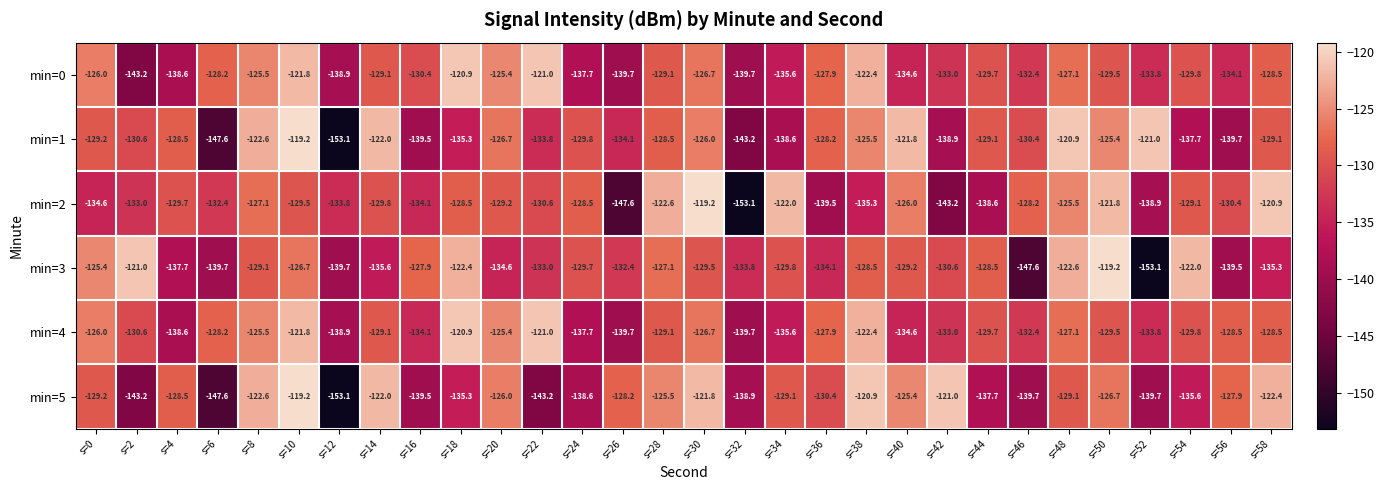

Between s=6 and s=40, which series saw the biggest shift?

min=1